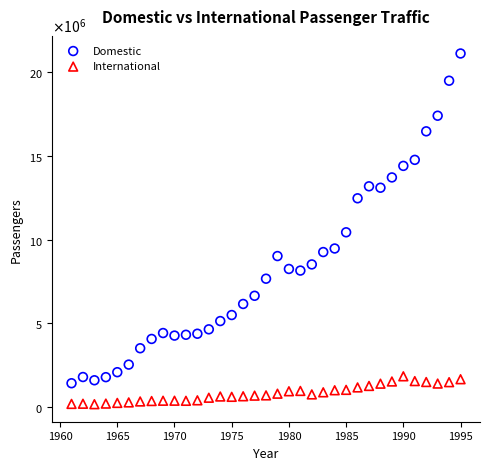

Which series reaches the minimum Y coordinate?

International